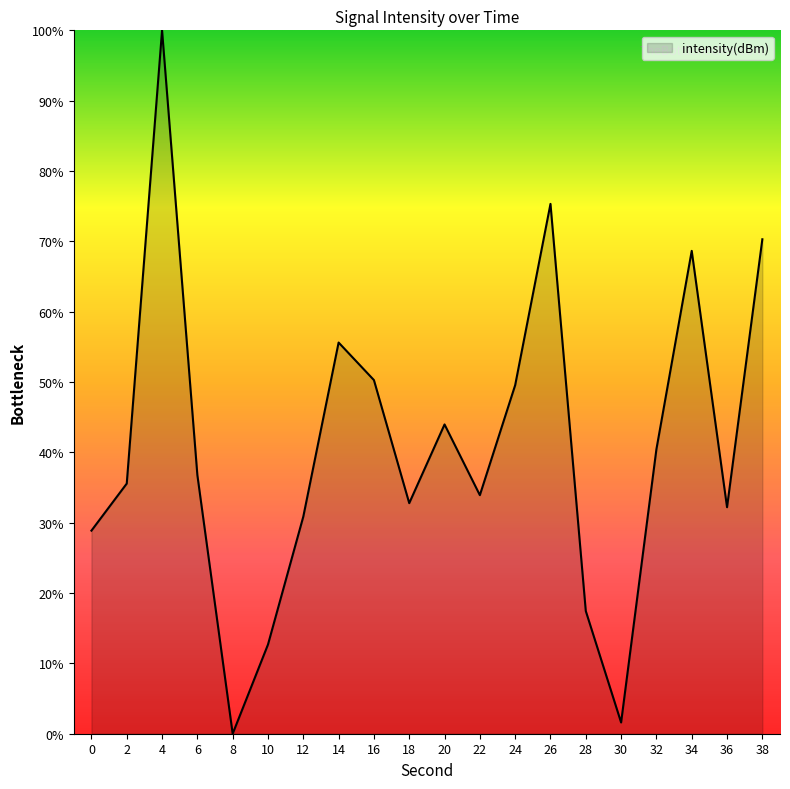

What is the sum of all values?

816.8